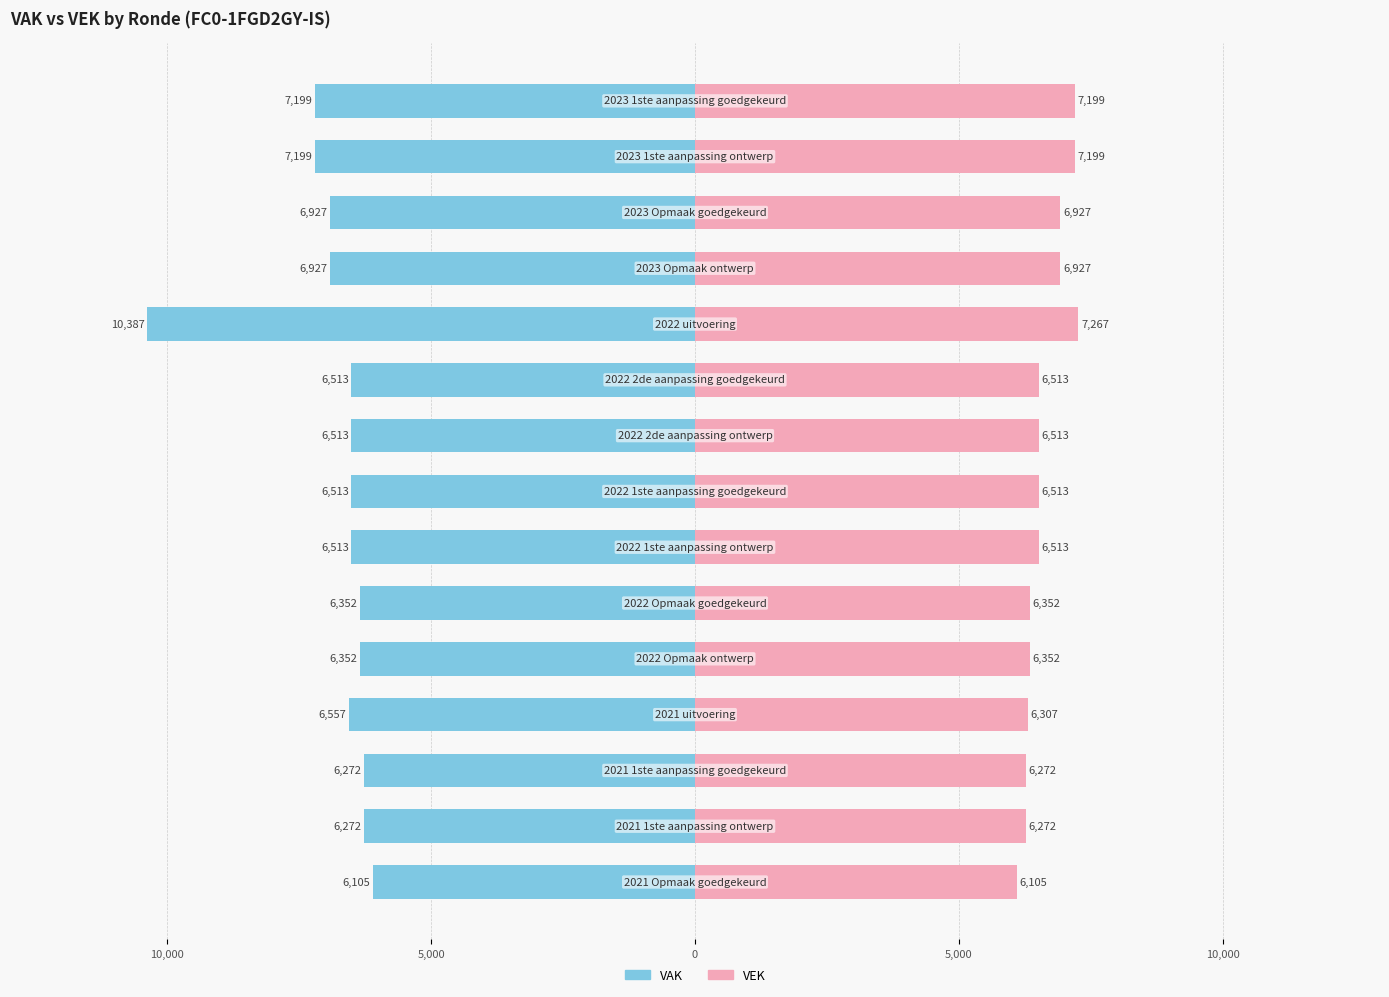

What is the sum of all VEK values?

99231